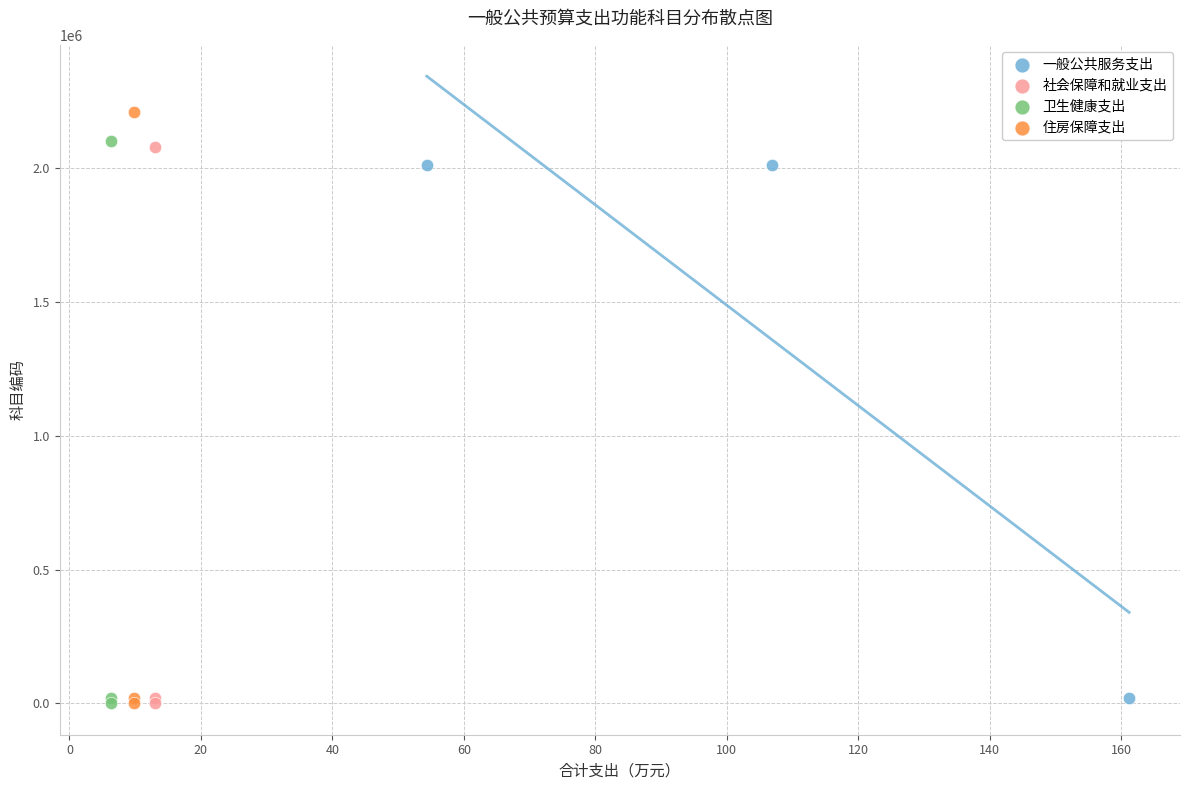

Which series reaches the maximum Y coordinate?

住房保障支出